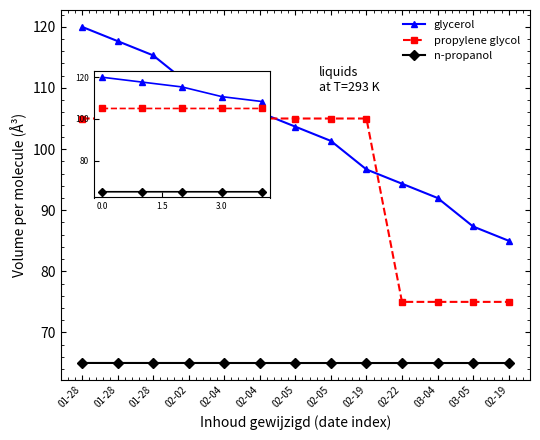

How many lines are shown in the chart?

3